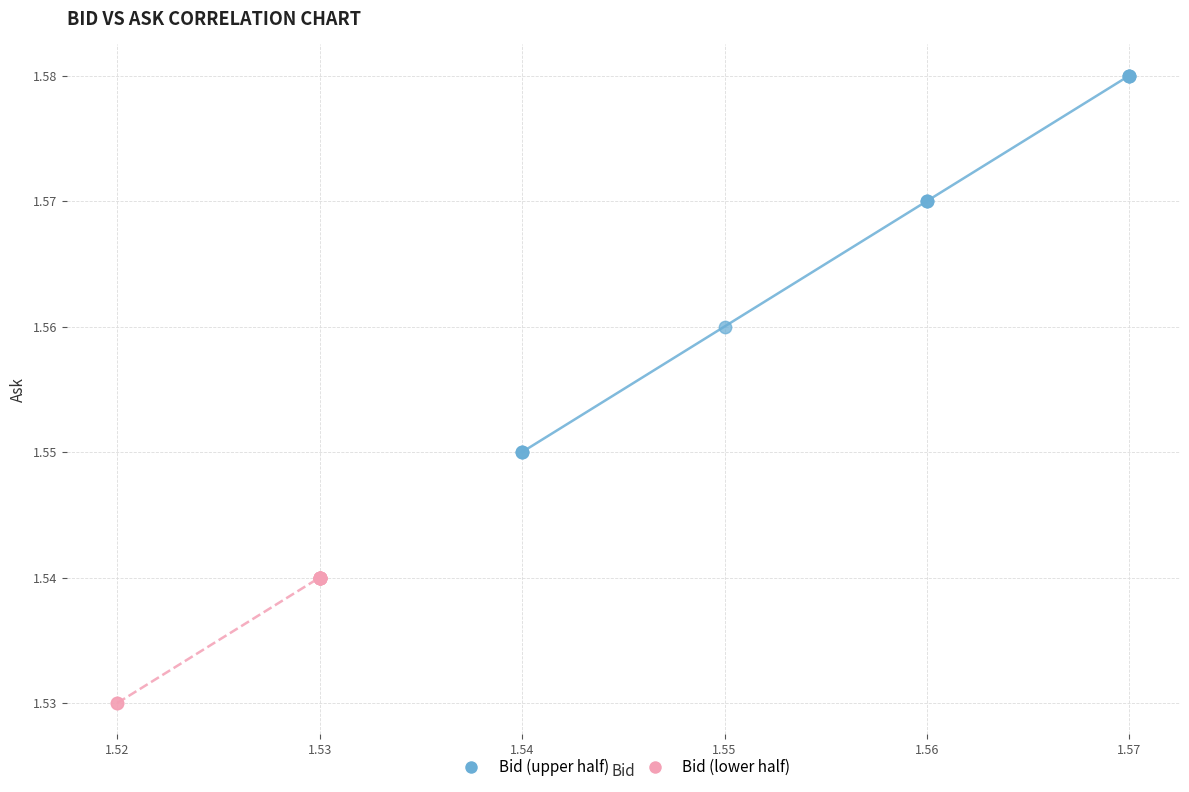

Which series has the widest spread of Y values?

Bid (upper half)